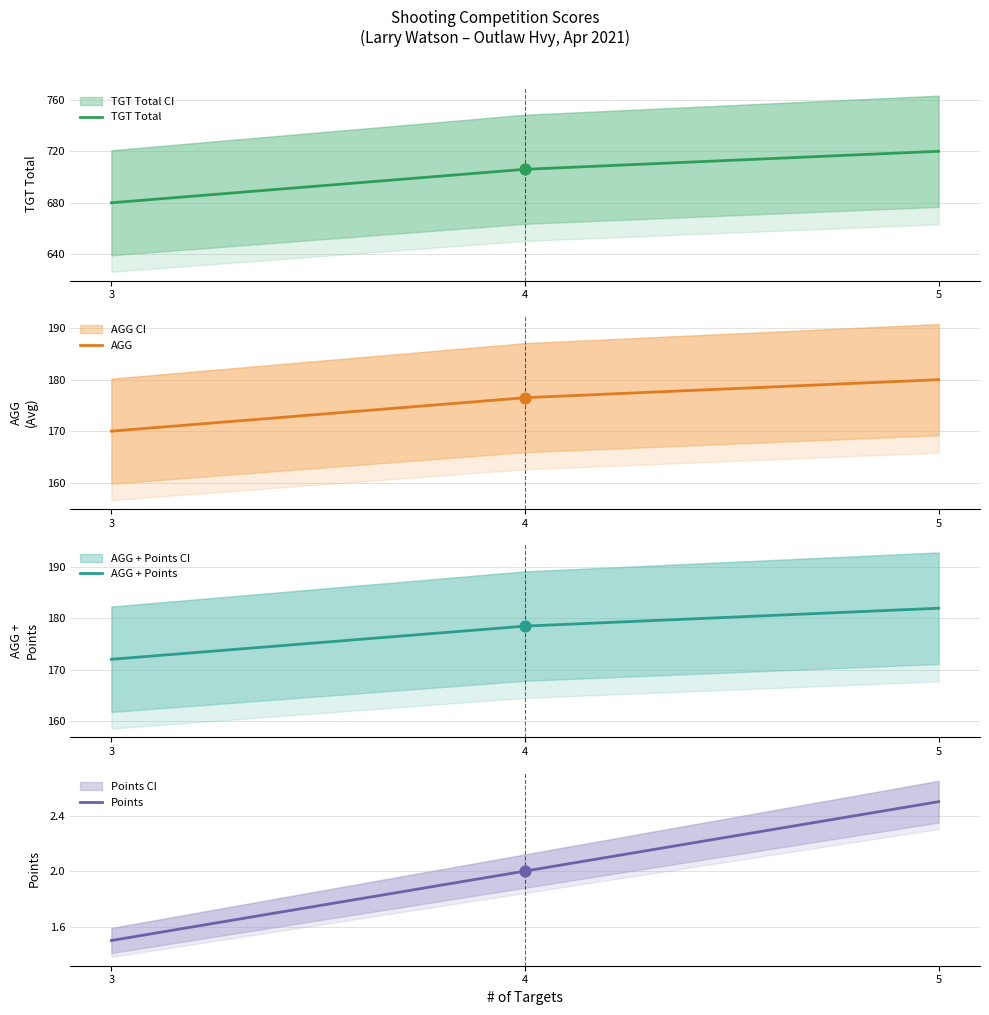

Which series contains the highest Y value?

TGT Total